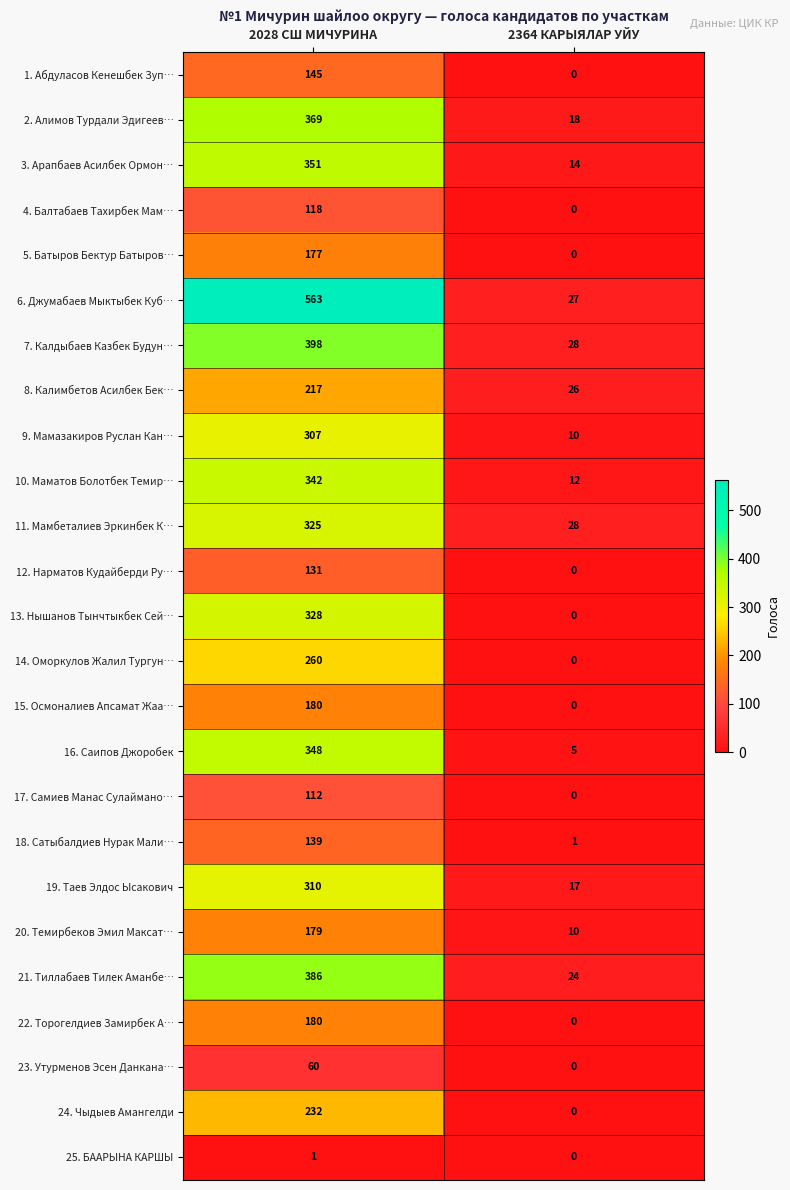

What is the difference between the 20. Темирбеков Эмил Максат… values at 2028 СШ МИЧУРИНА and 2364 КАРЫЯЛАР УЙУ?

169